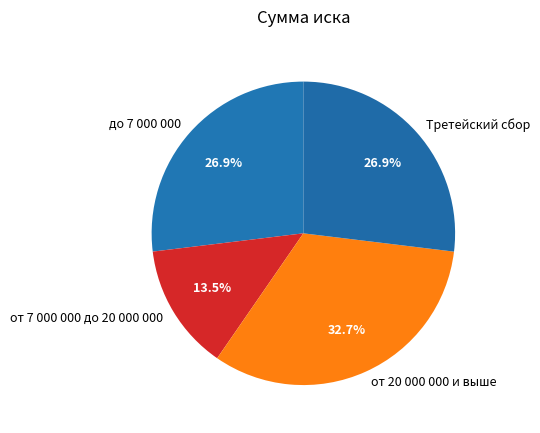

Approximately how many times larger is the value at до 7 000 000 compared to от 7 000 000 до 20 000 000?

2.0